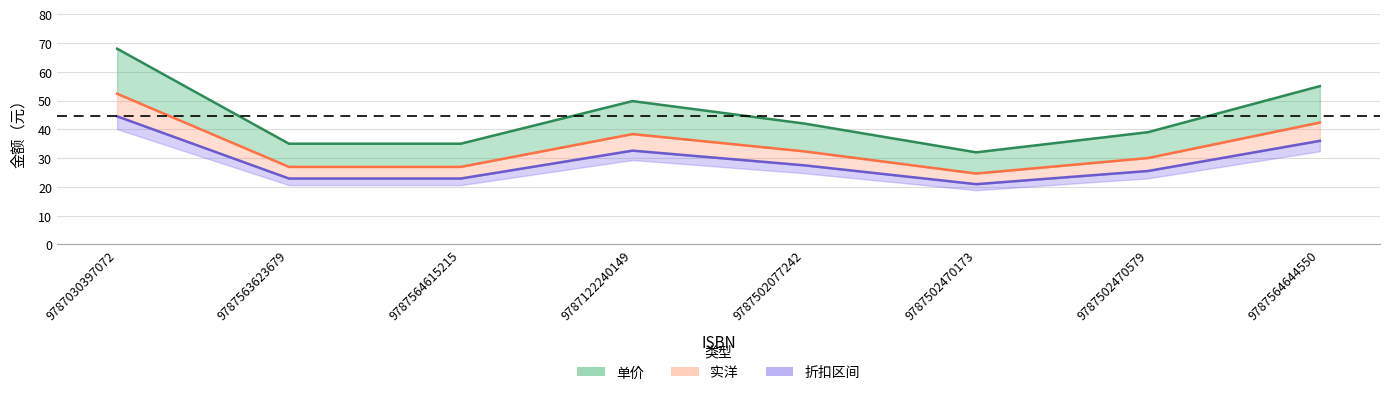

True or false: 单价 has more than 1 points higher than both neighbors.

False